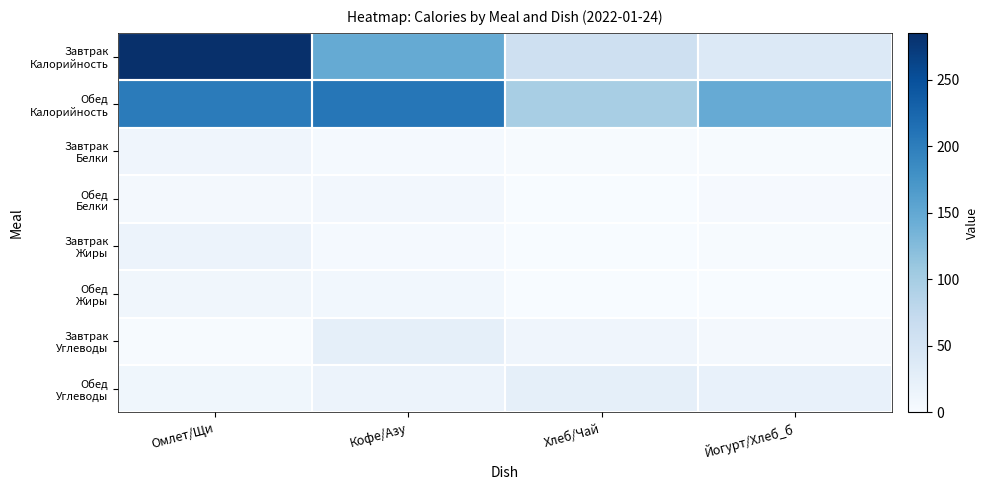

At how many categories does at least one series exceed 261?

1